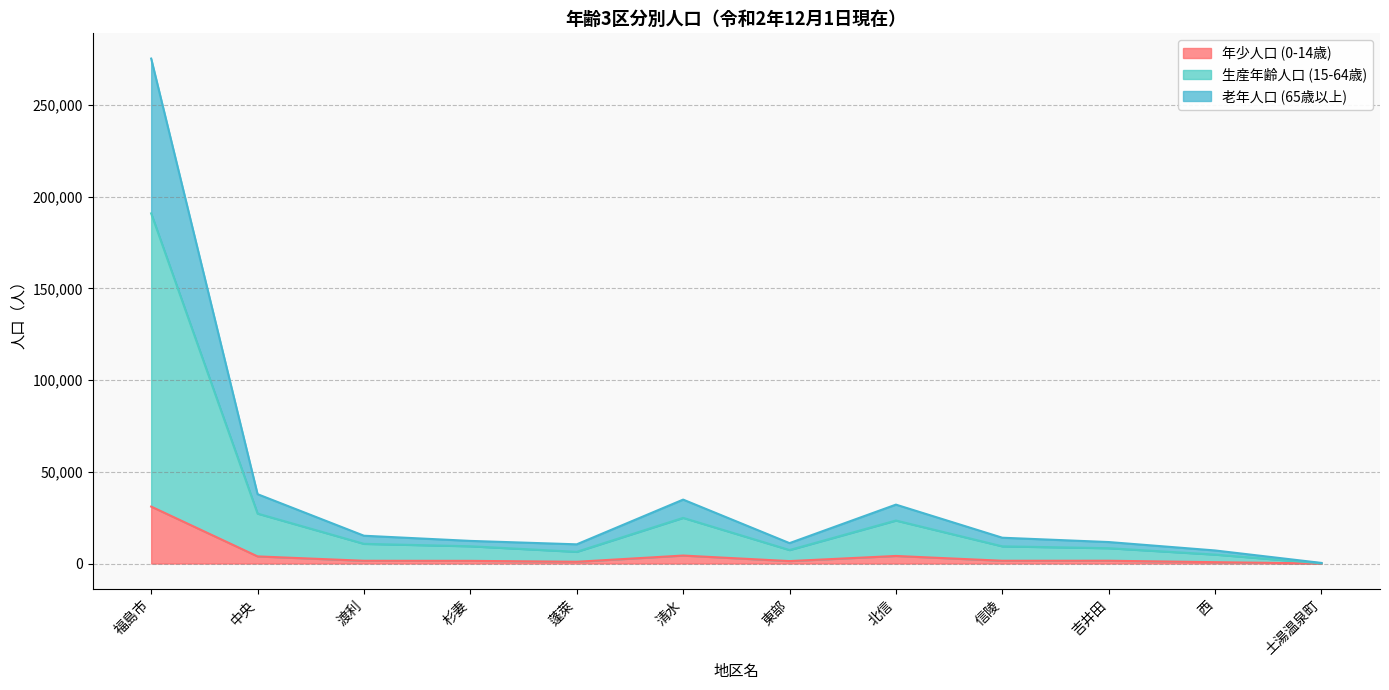

At which category is the sum across all series the highest?

福島市